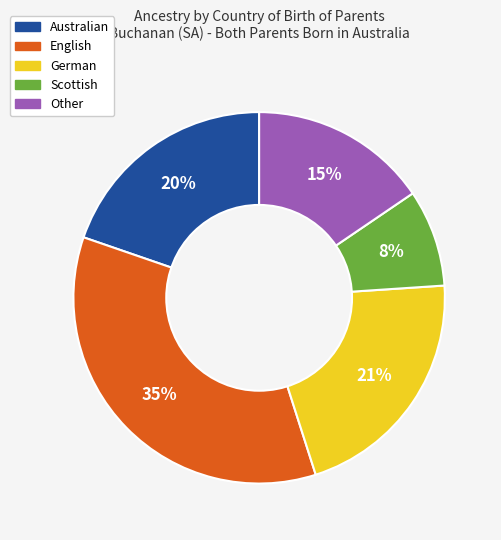

Which category has the smallest portion of the pie?

Scottish